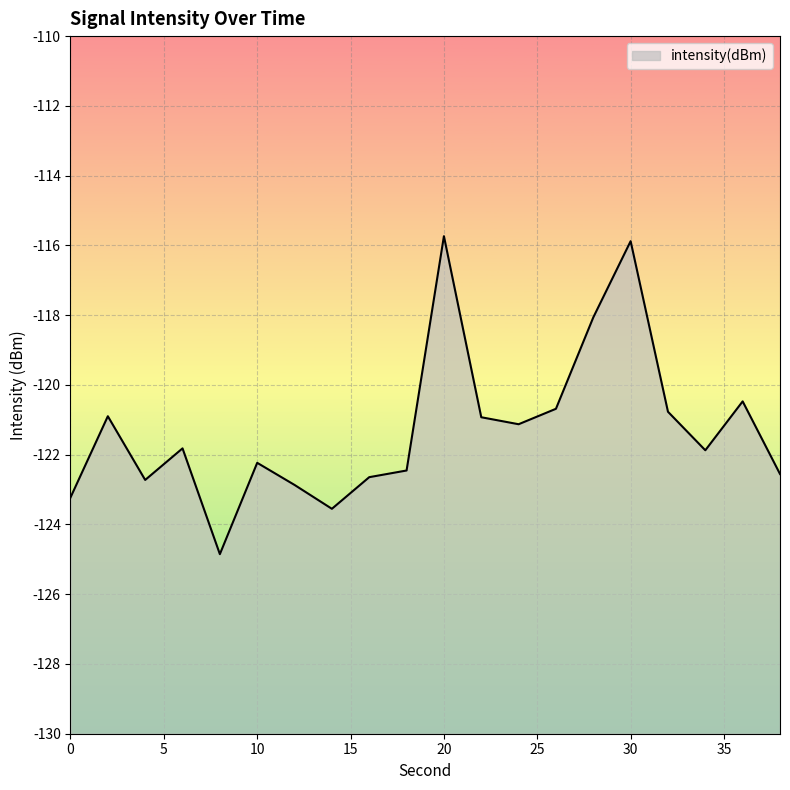

Reading left to right, extract all data points from this chart.

0=-123.2	2=-120.9	4=-122.7	6=-121.8	8=-124.9	10=-122.2	12=-122.9	14=-123.6	16=-122.6	18=-122.5	20=-115.7	22=-120.9	24=-121.1	26=-120.7	28=-118.1	30=-115.9	32=-120.8	34=-121.9	36=-120.5	38=-122.6